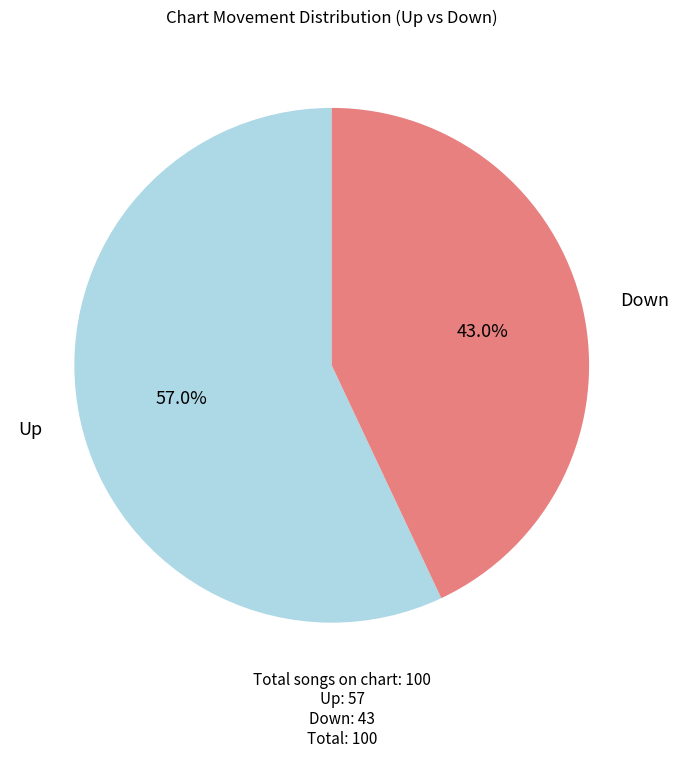

Is there a majority slice in this chart?

Yes